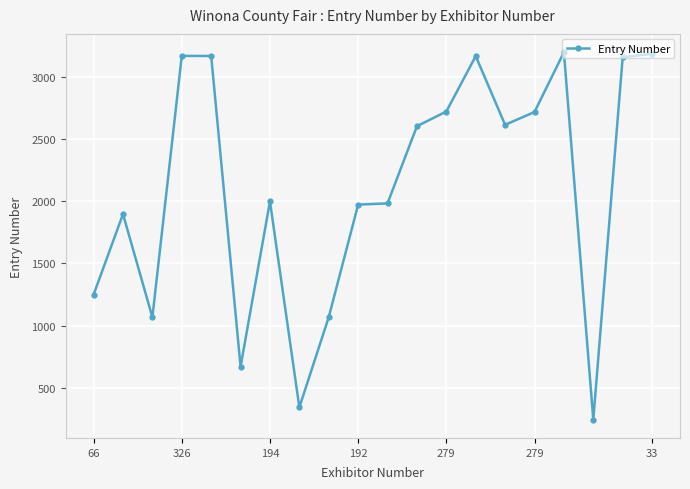

What is the maximum value shown in the chart?

3197